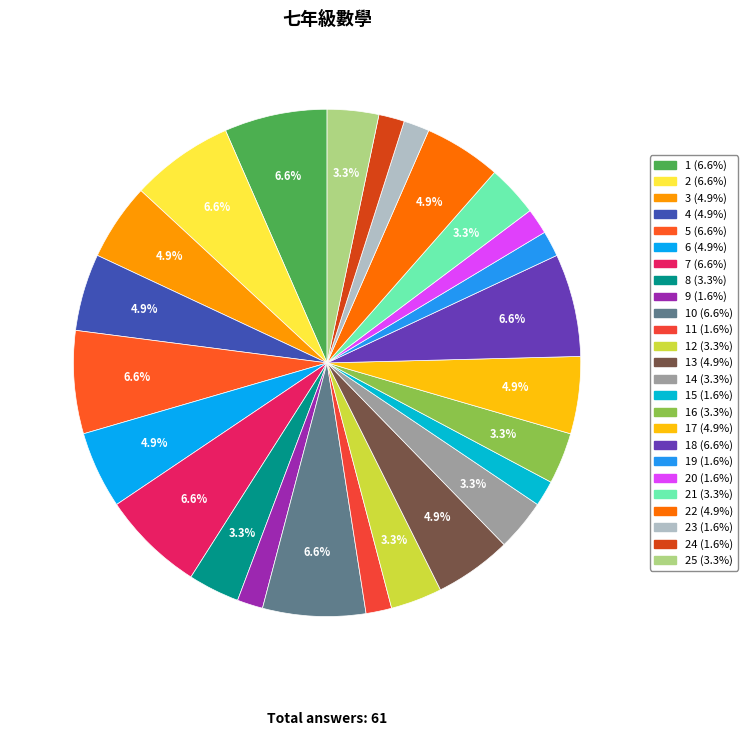

How many segments does this pie chart have?

25